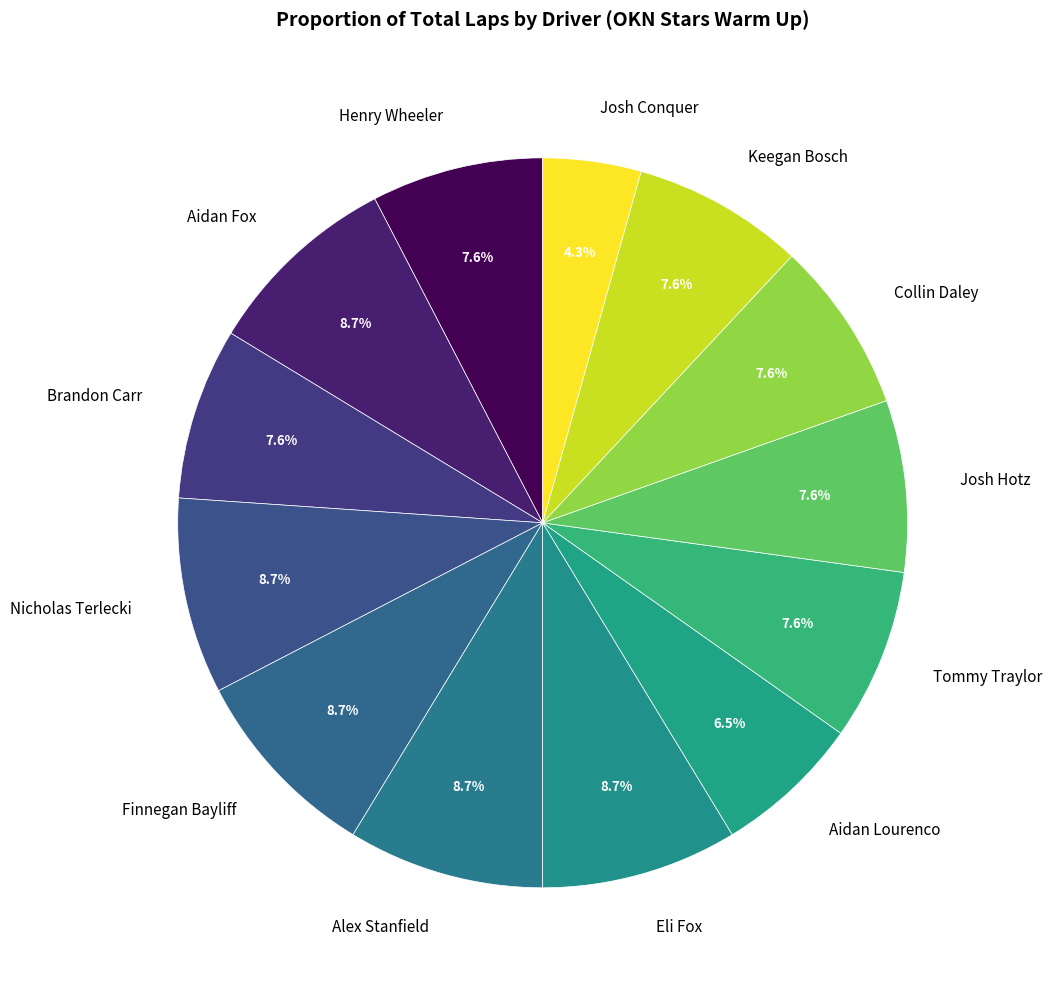

What is the smallest slice in the pie chart?

Josh Conquer